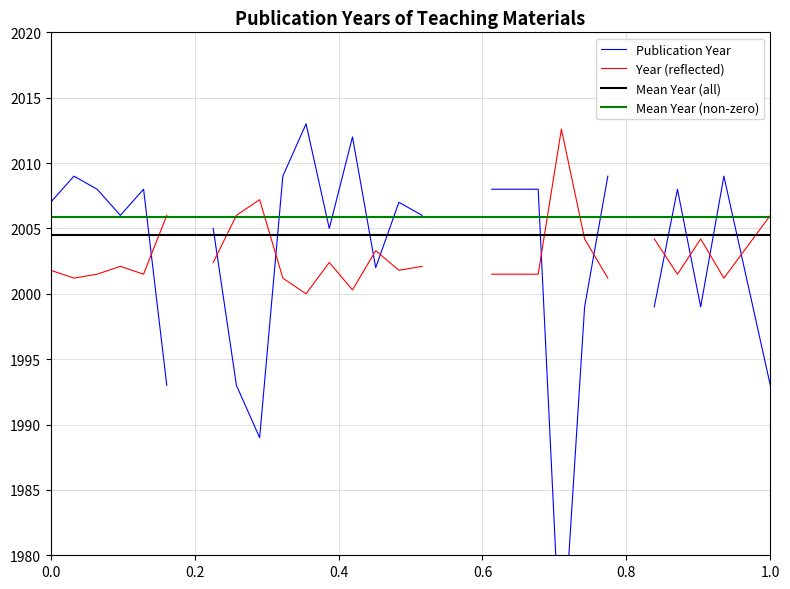

True or false: Mean Year (non-zero) has a value of 2005.8 at 0.0.

True